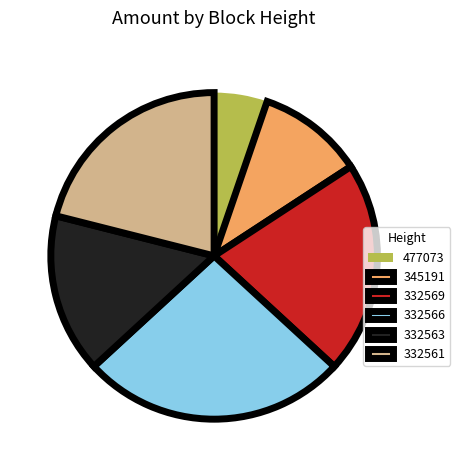

Is there any slice that represents more than half of the pie?

No